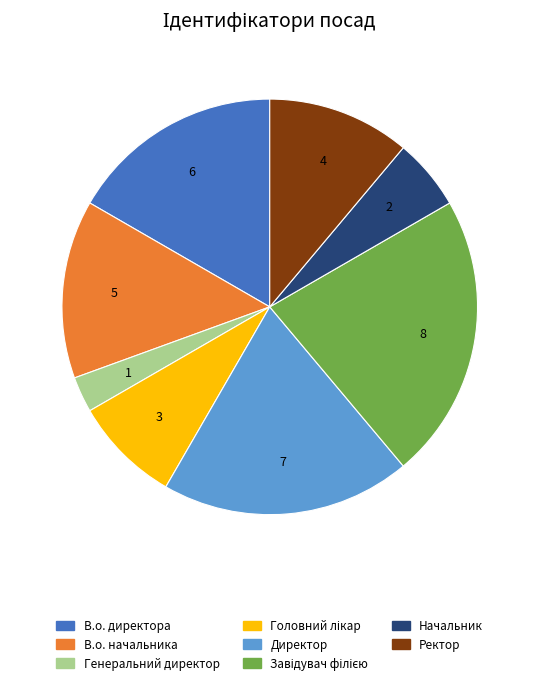

Which category has the smallest portion of the pie?

Генеральний директор